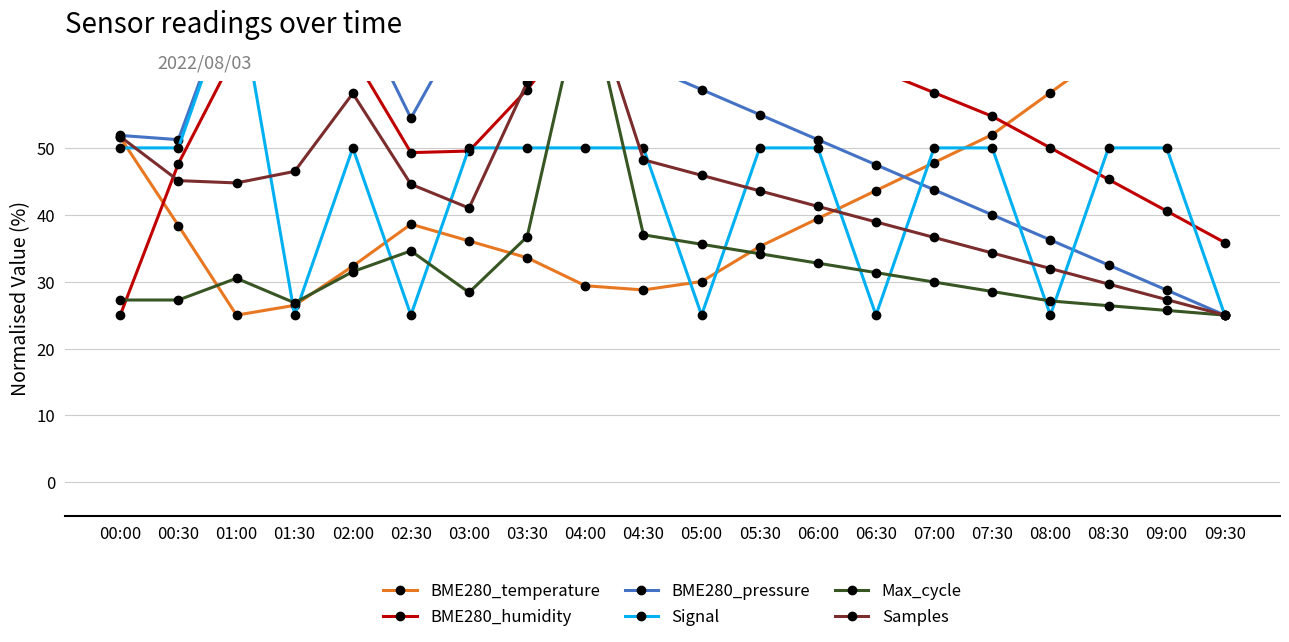

What is the maximum value for Max_cycle?

75.0